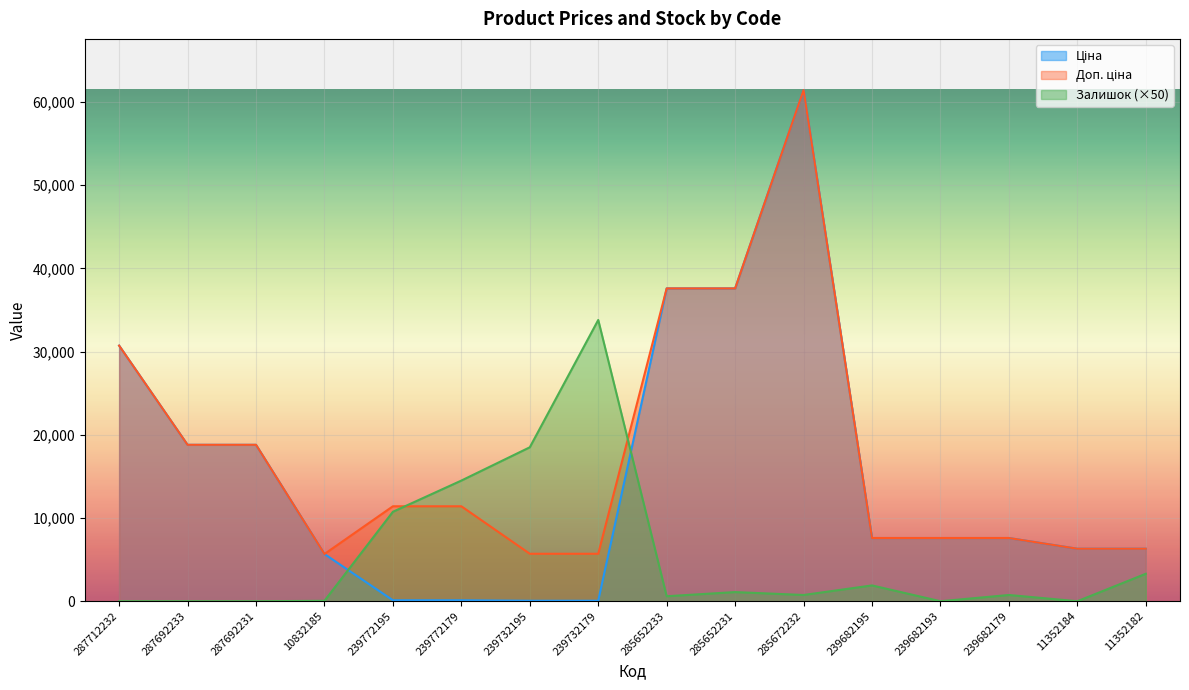

True or false: Доп. ціна has a value of 7596.5 at 239682193.

True